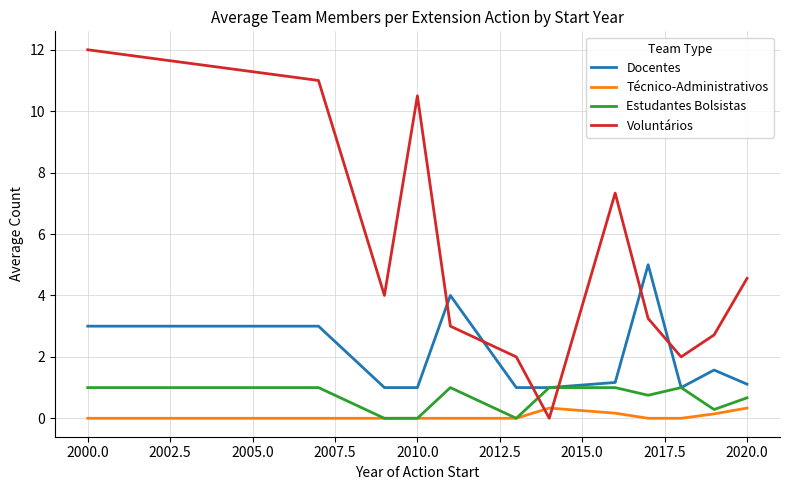

How many categories are shown in the chart?

12